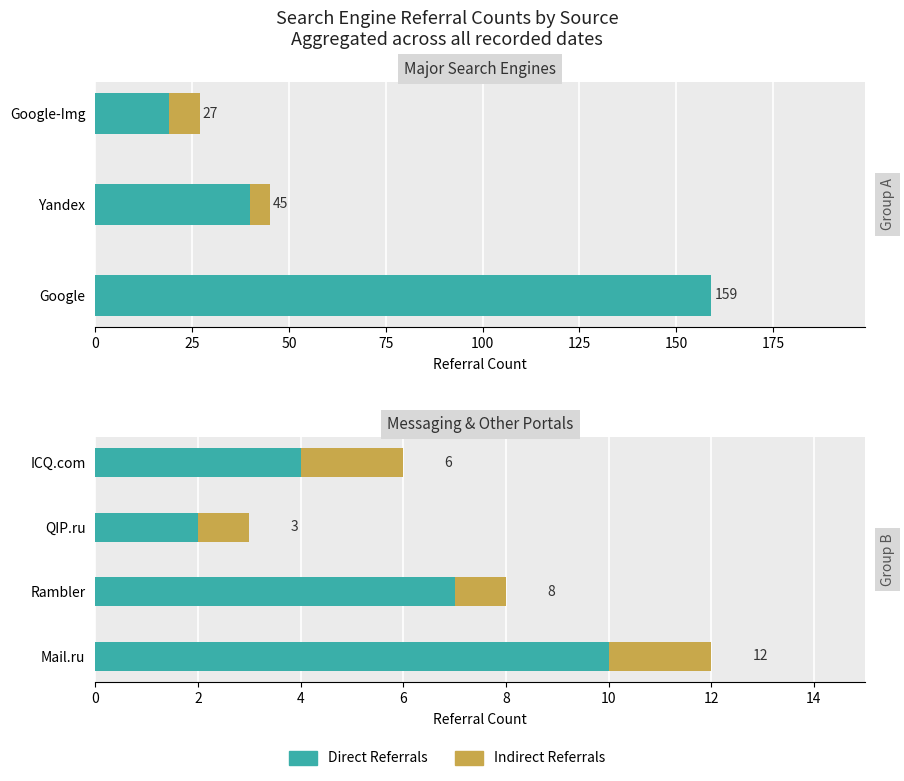

What is the difference between the Indirect Referrals values at 25 and 75?

1